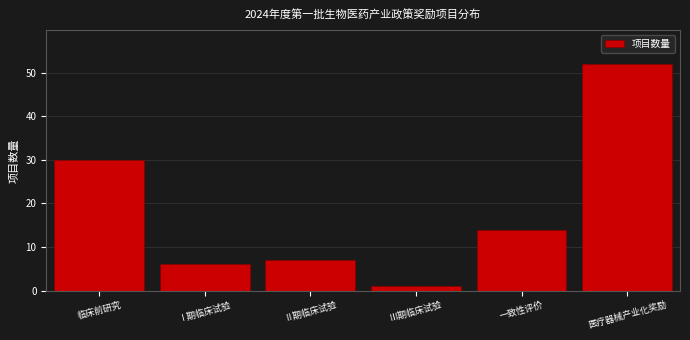

Reading left to right, what are all the values shown in this chart?

临床前研究=30	Ⅰ期临床试验=6	Ⅱ期临床试验=7	Ⅲ期临床试验=1	一致性评价=14	医疗器械产业化奖励=52